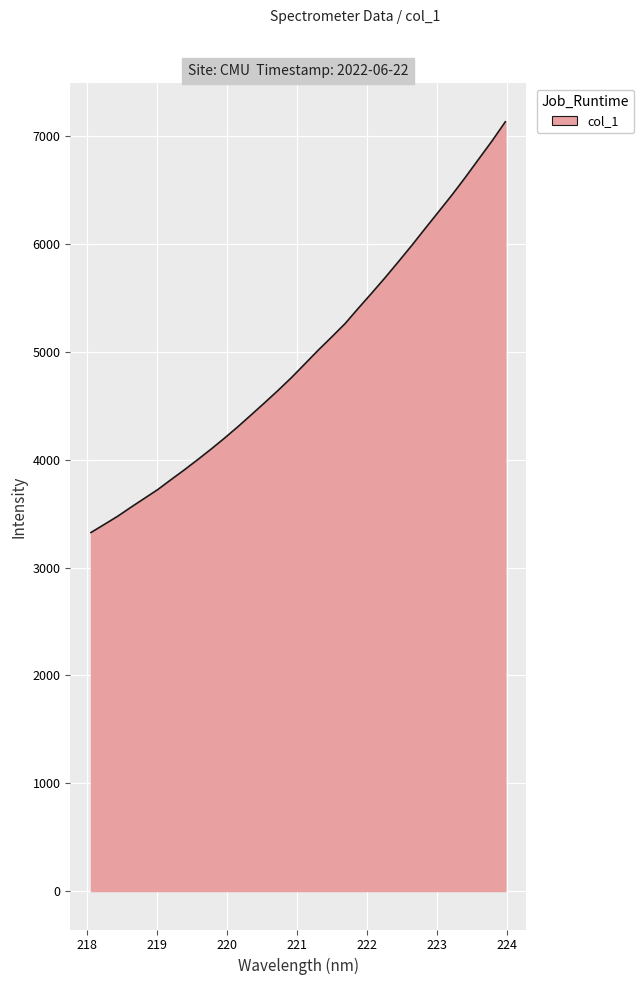

What is the sum of all values?

159040.8